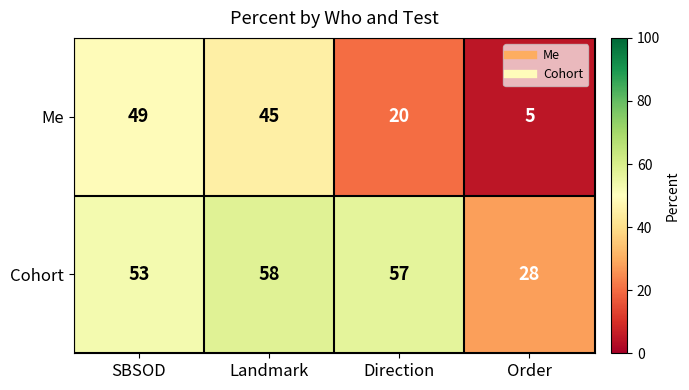

Which series changed the most between SBSOD and Order?

Me